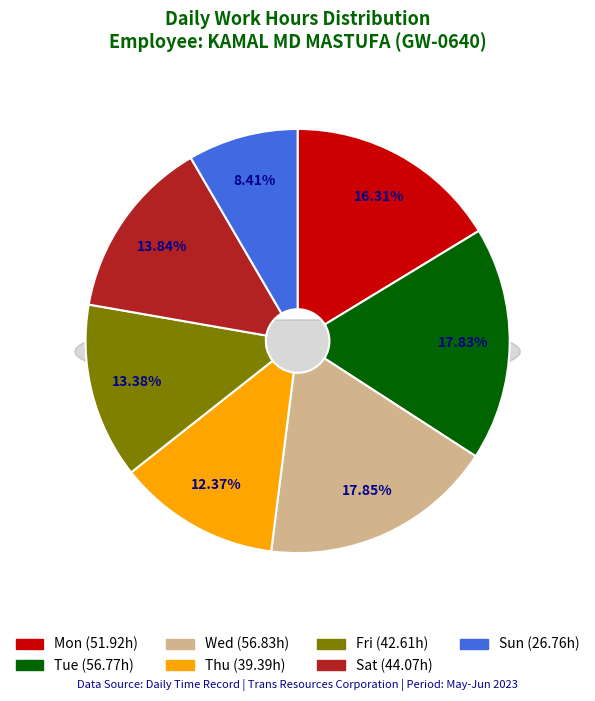

Is it true that Wed is 3% of the pie?

False